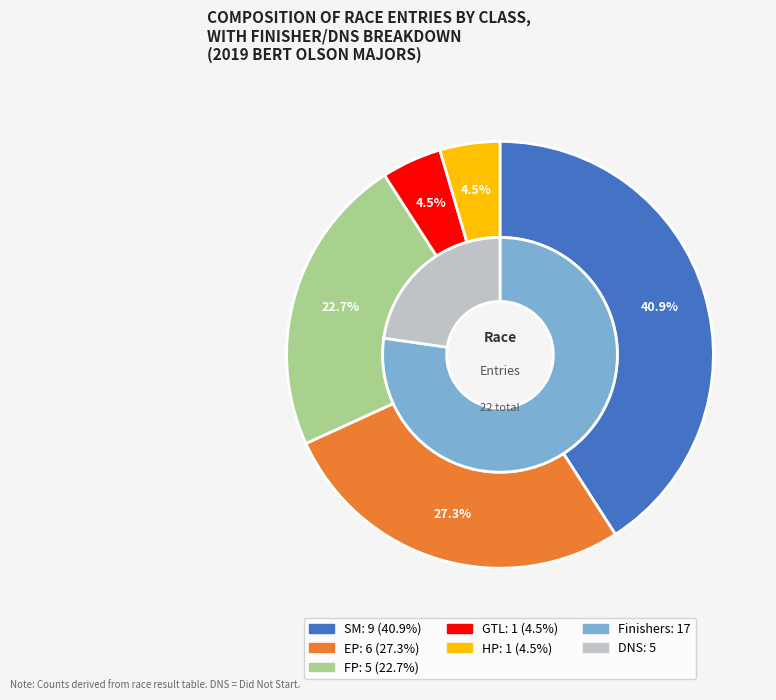

Does GTL represent more than half of the total?

No